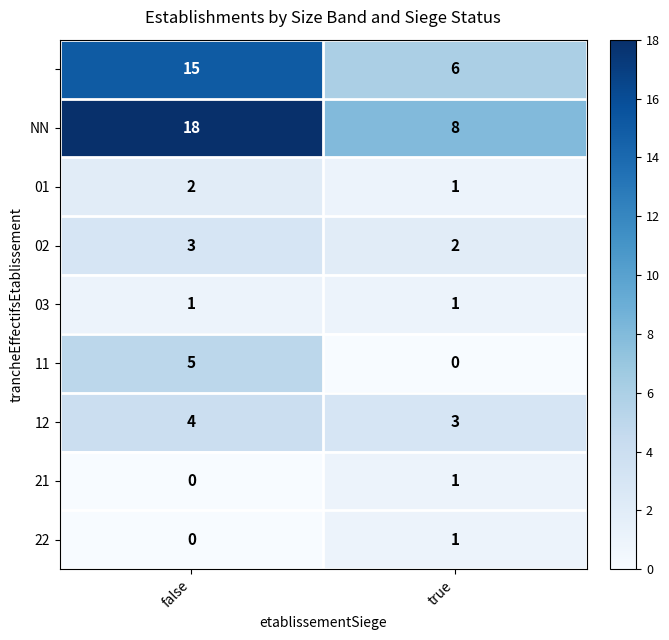

What is the difference between the highest and lowest values at true?

8